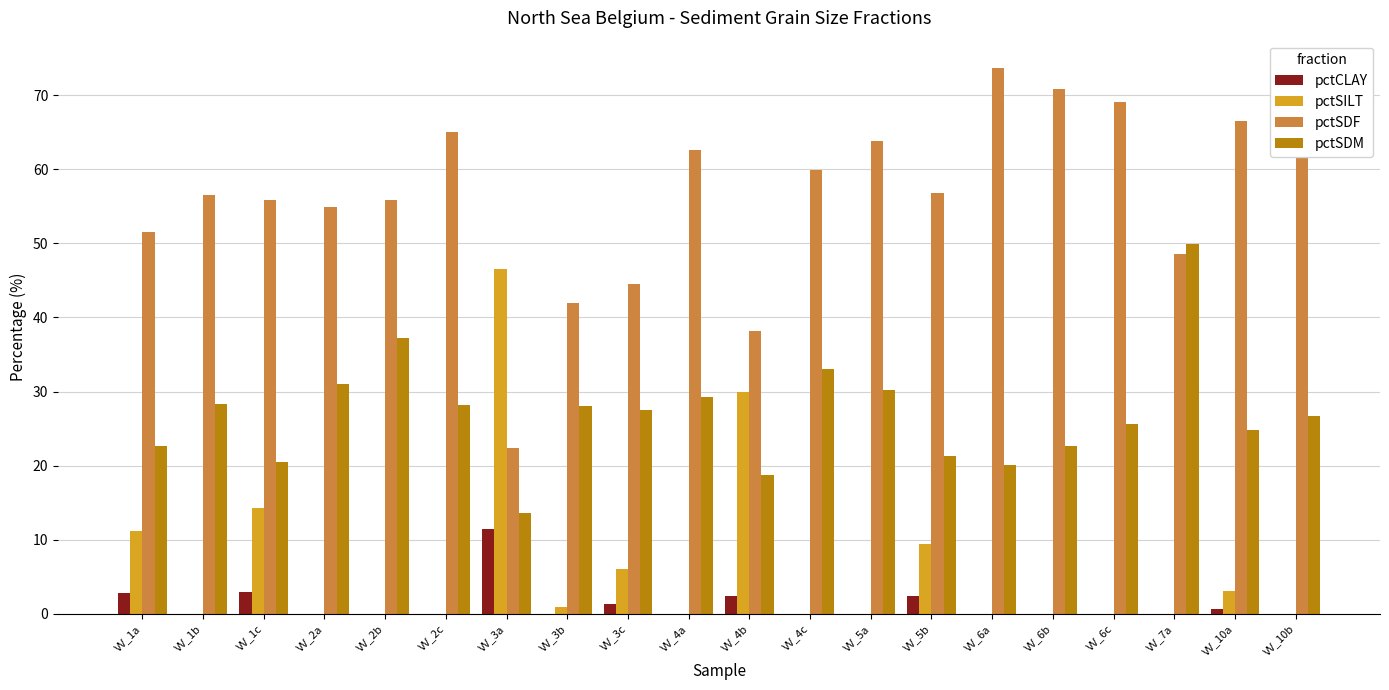

Is the value of pctSDF at VV_4c greater than the value of pctSDM at VV_6a?

Yes